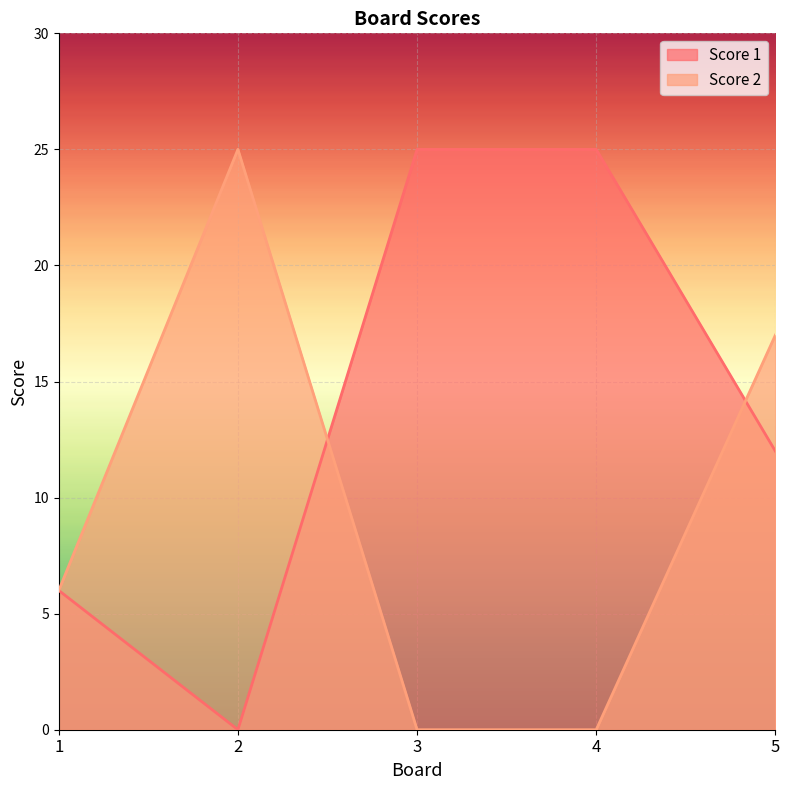

What is the value of the Score 2 point at the 1st from the left?

6